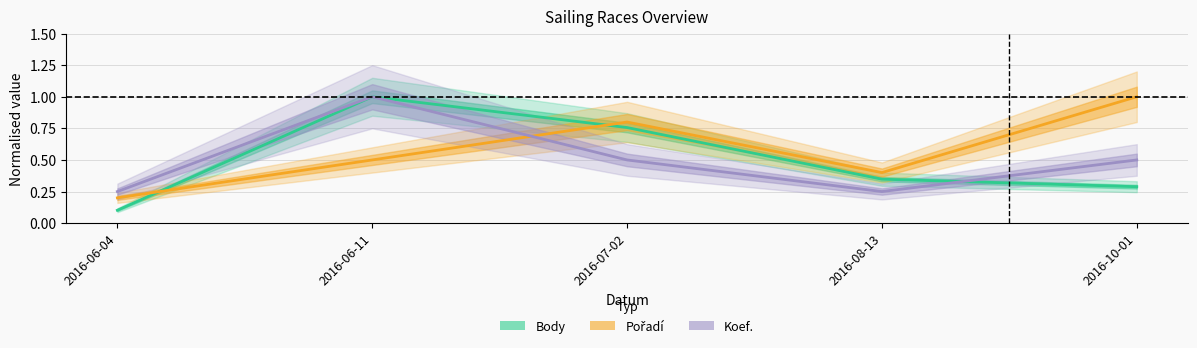

What are all the series names shown in the legend?

Body, Pořadí, Koef.